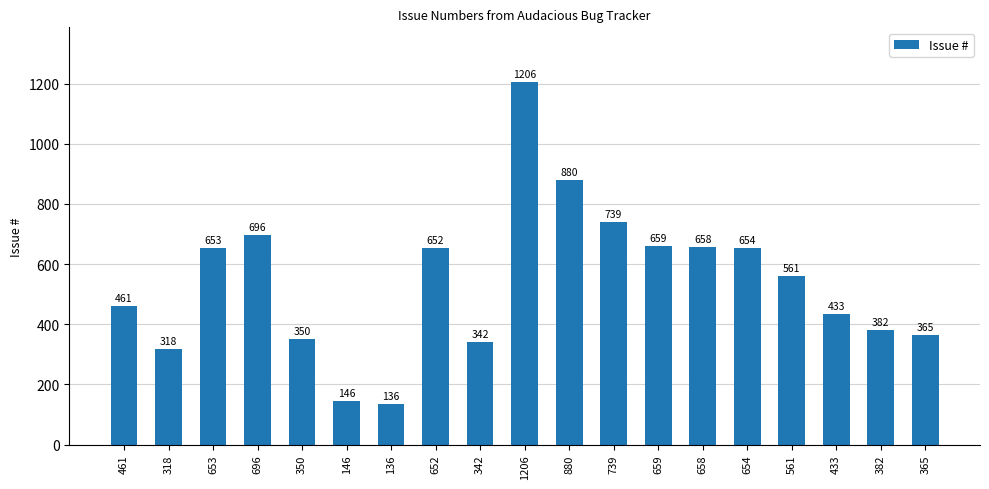

Reading right to left, transcribe all the data shown in this chart.

365	382	433	561	654	658	659	739	880	1206	342	652	136	146	350	696	653	318	461